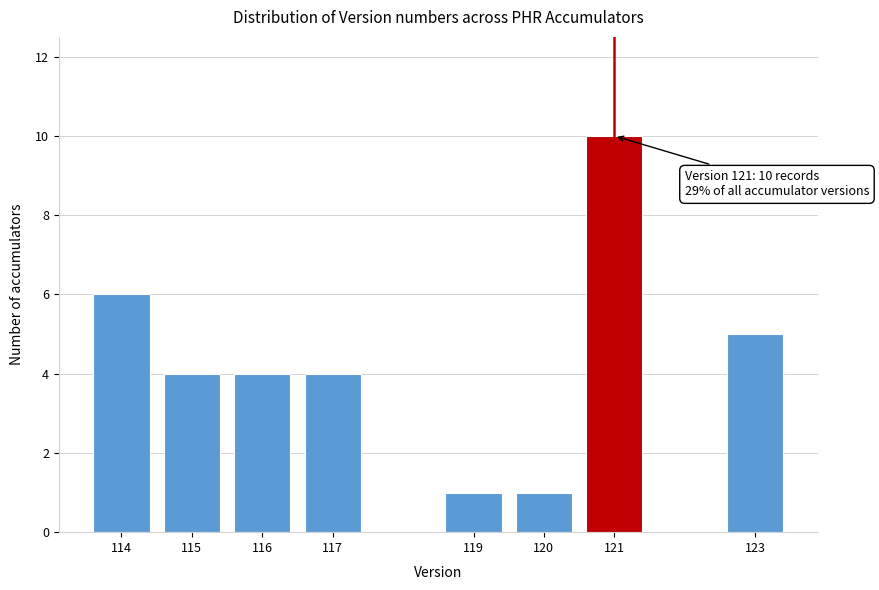

Reading right to left, list all the values displayed in this chart.

123=5	121=10	120=1	119=1	117=4	116=4	115=4	114=6